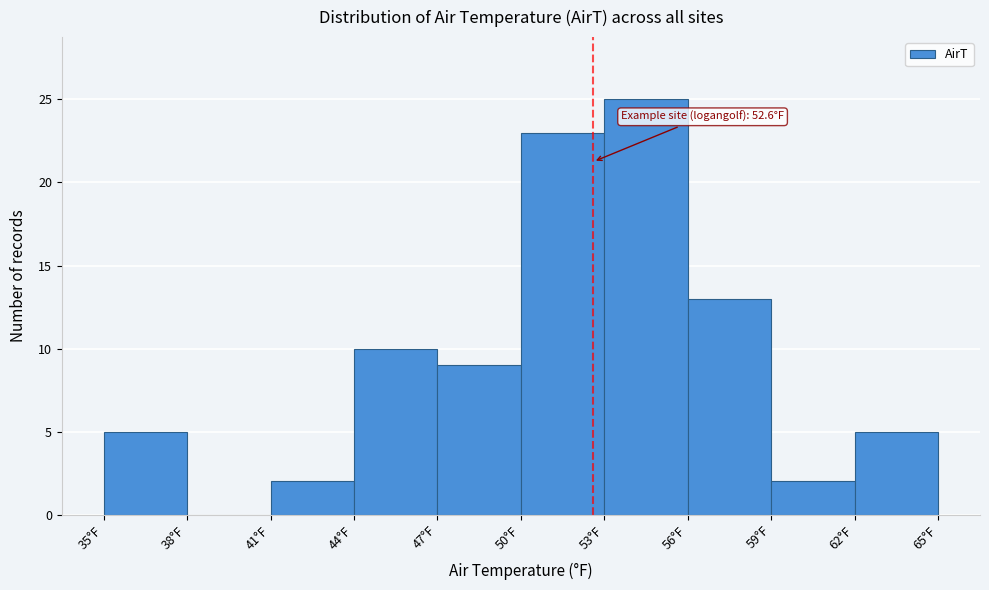

Which range on the x-axis has the tallest bar?

53 to 56